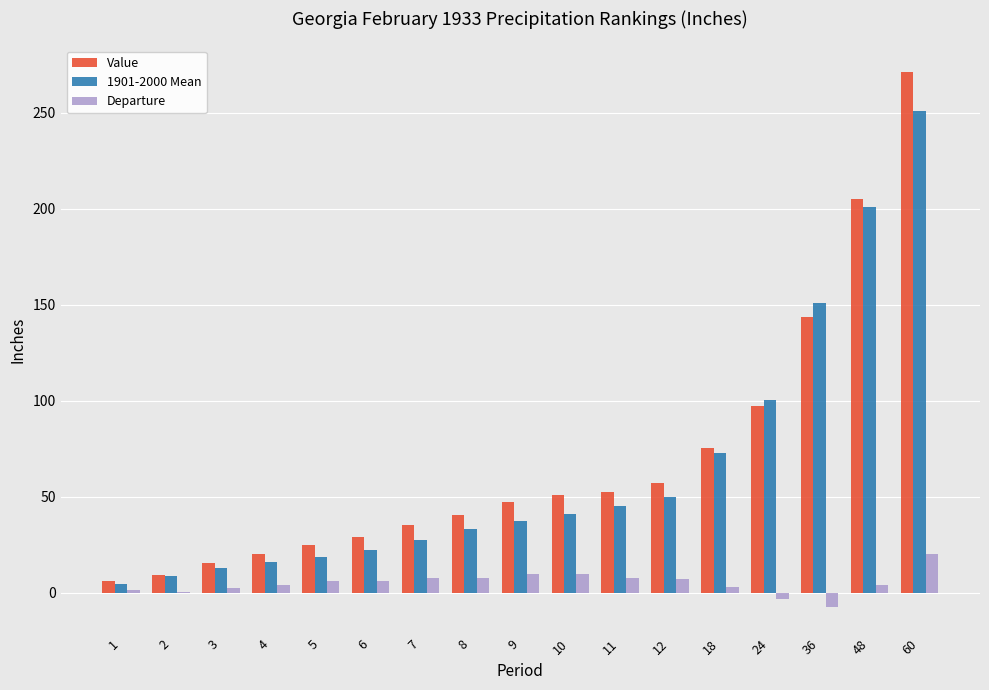

At which label is 1901-2000 Mean closest to 127?

36